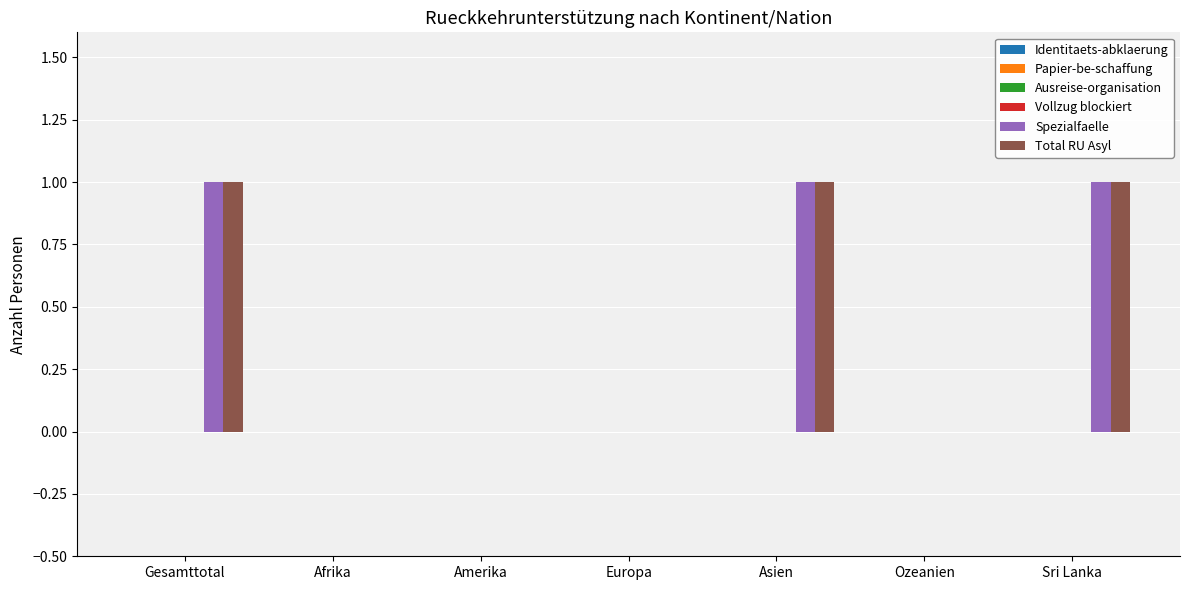

What is the sum of all Spezialfaelle values?

3